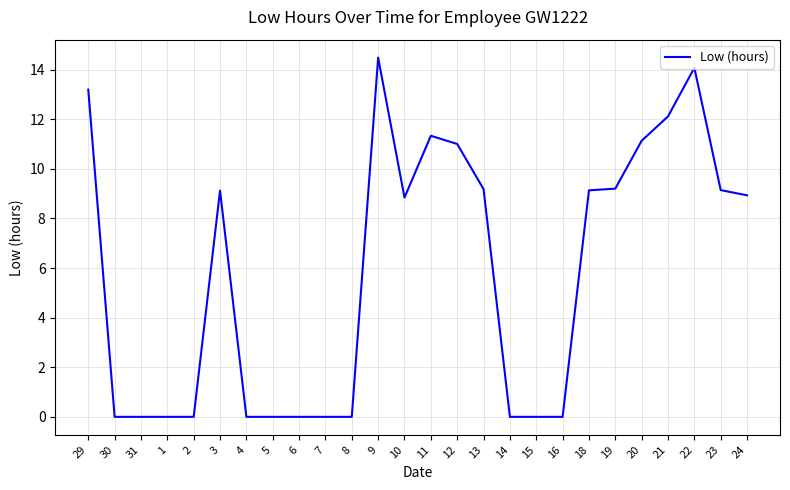

What is the maximum value shown in the chart?

14.5